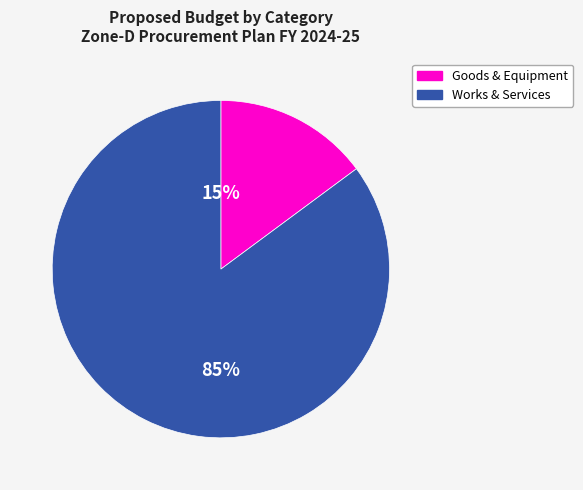

Does any single category account for the majority?

Yes